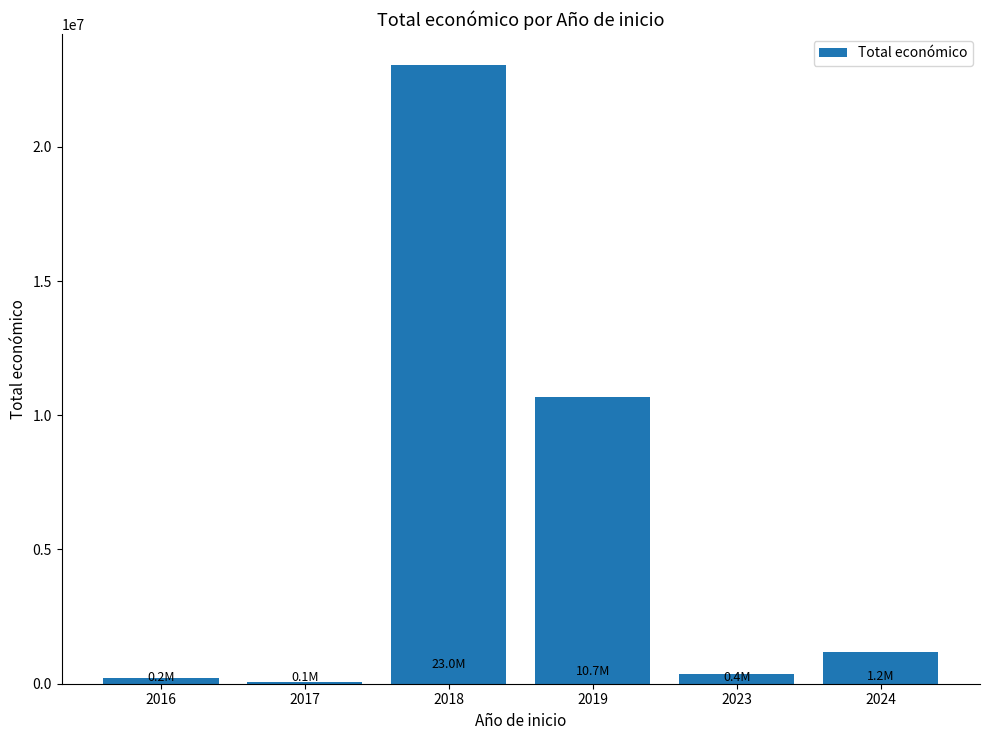

The value at 2018 is 40959298. True or false?

False